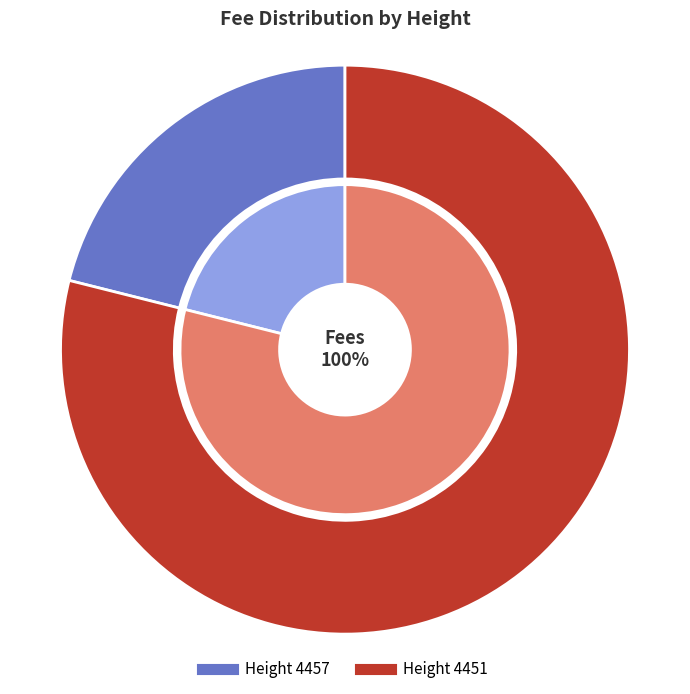

What percentage is the 4457 slice, to the nearest percent?

21%